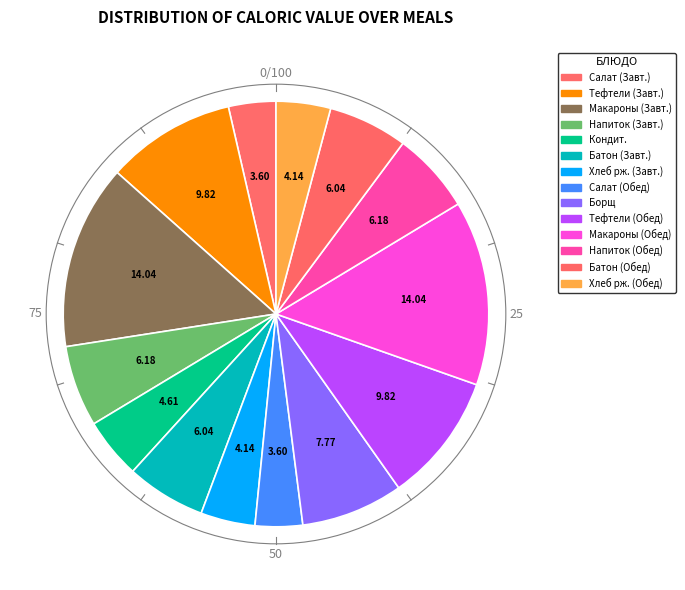

Count the number of slices in the pie.

14